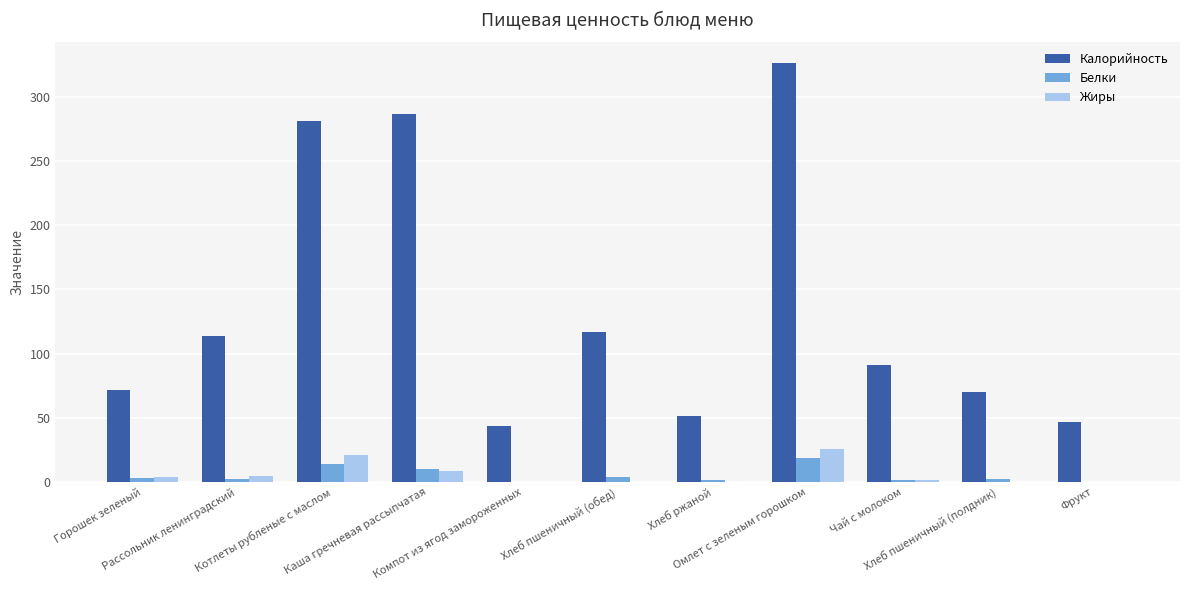

What are all the series names shown in the legend?

Калорийность, Белки, Жиры